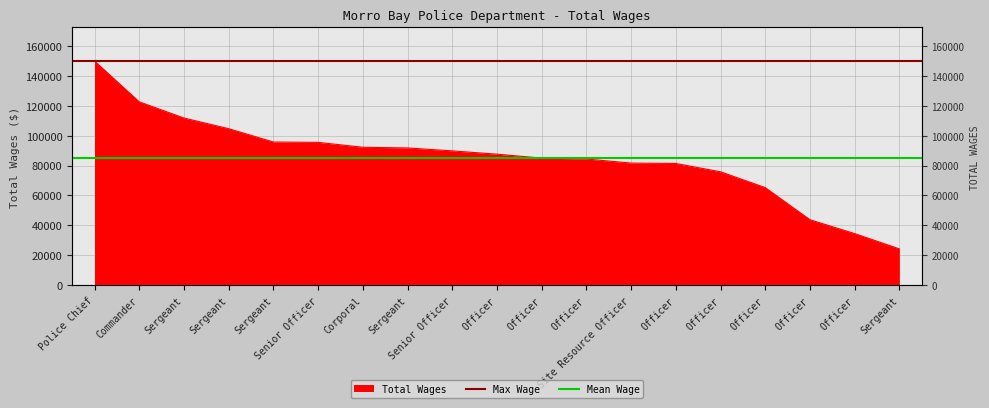

What is the maximum value shown in the chart?

149908.0